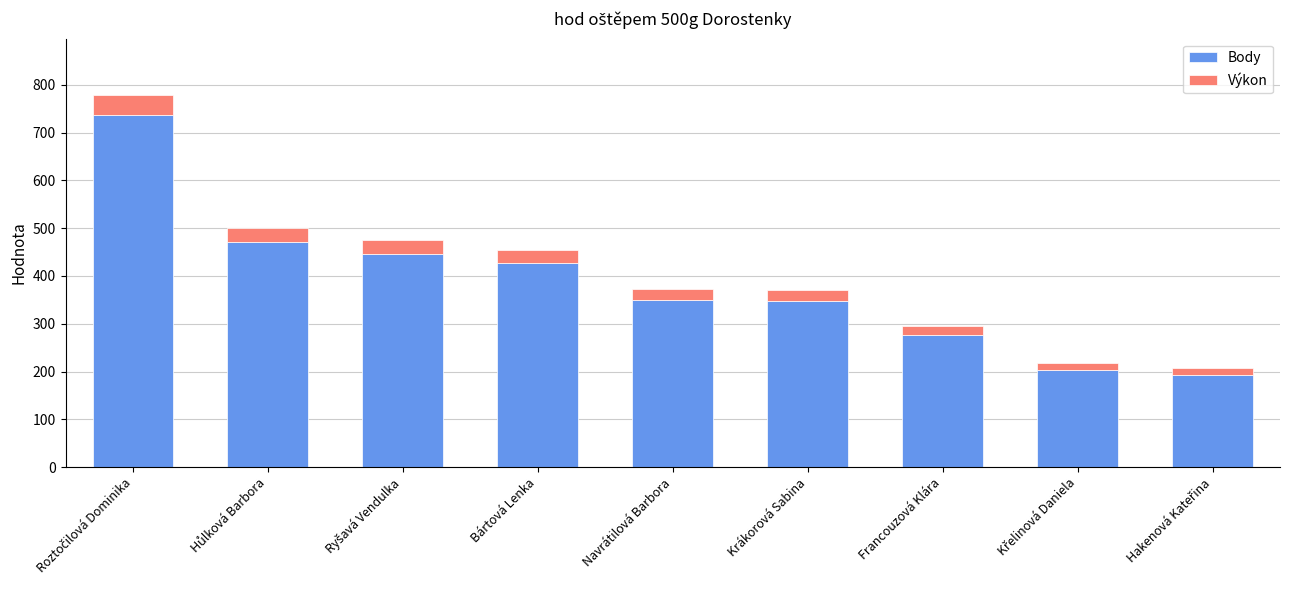

How many series are shown in this chart?

2